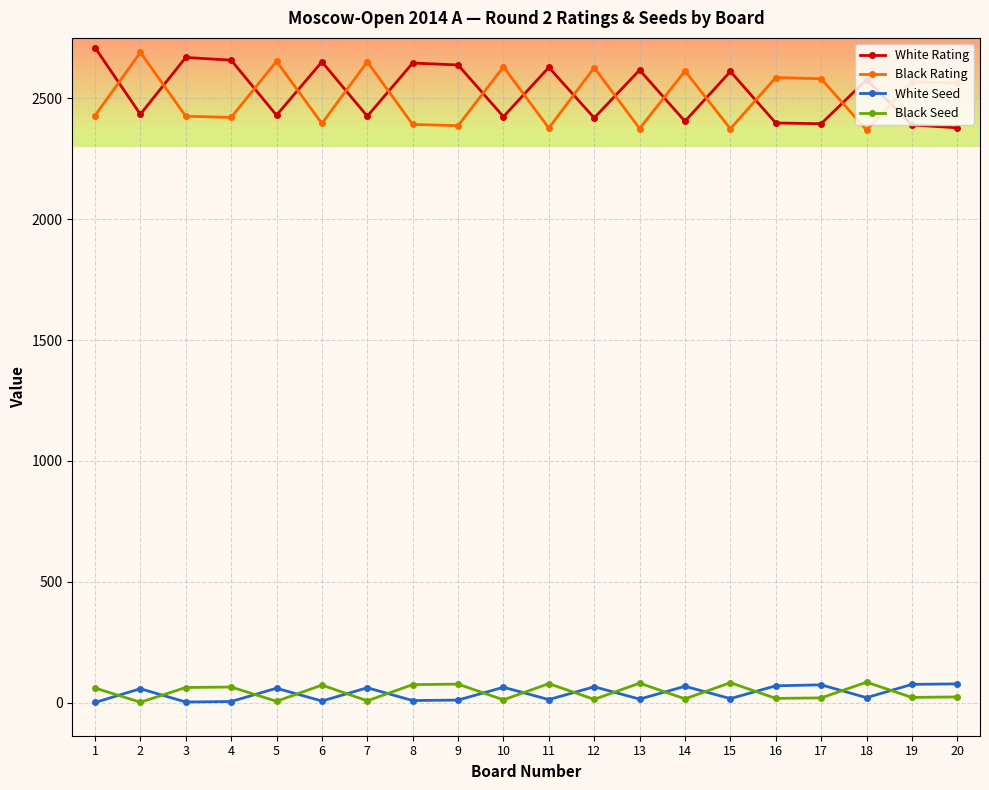

What is the greatest value displayed?

2710